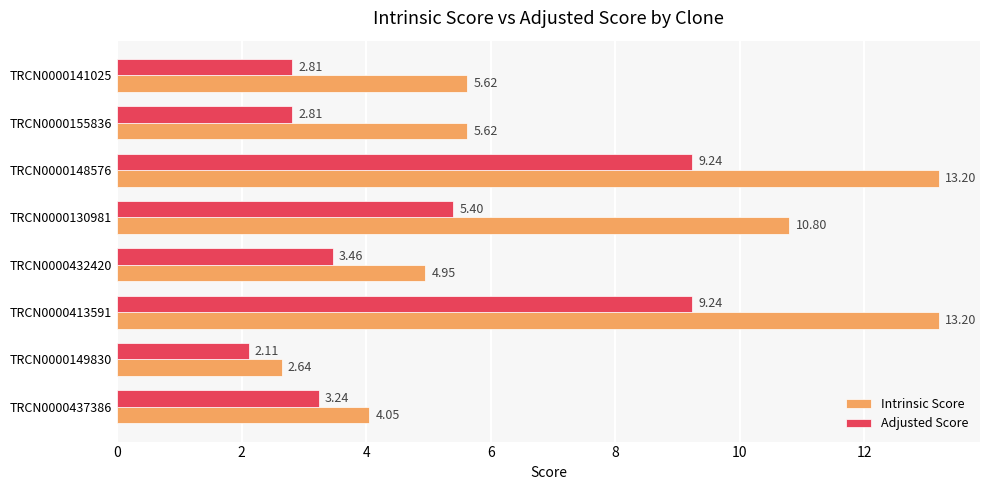

How many distinct data groups are displayed?

2